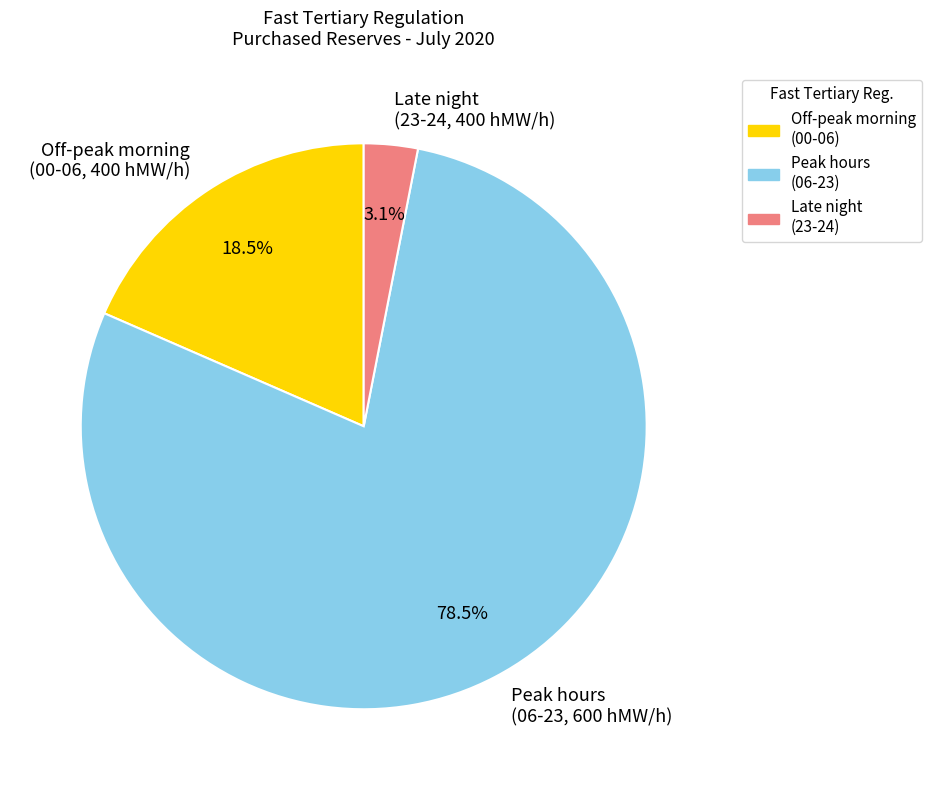

Does Peak hours (06-23, 600 hMW/h) account for over 50% of the chart?

Yes